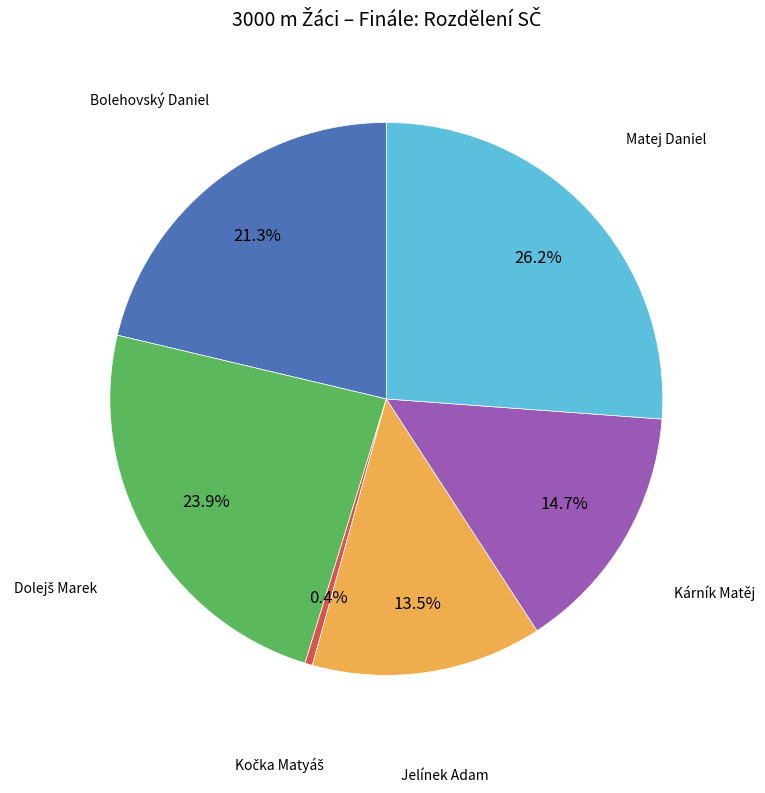

Is there a majority slice in this chart?

No